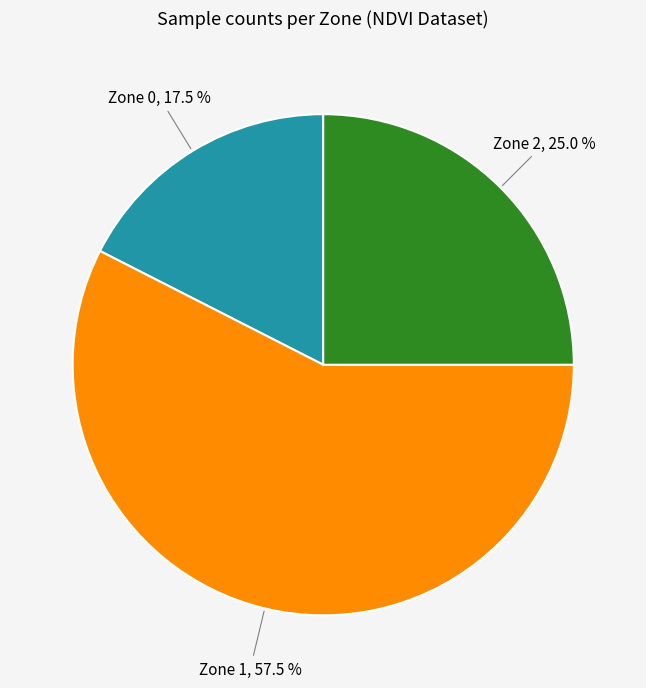

Is there a majority slice in this chart?

Yes